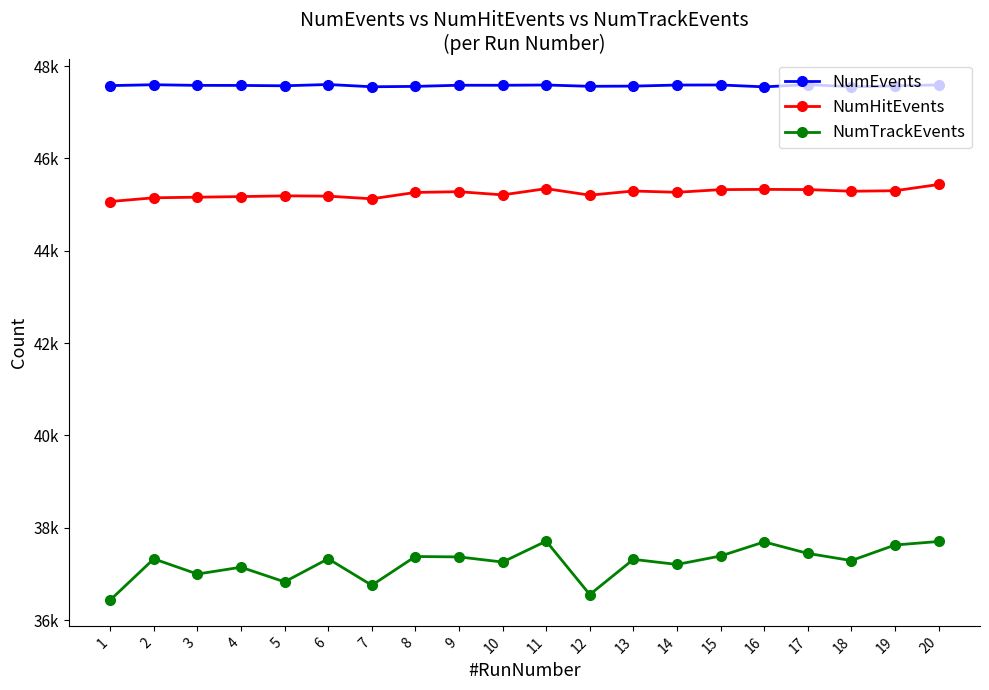

What is the value of the NumHitEvents point at the 11th from the left?

45345